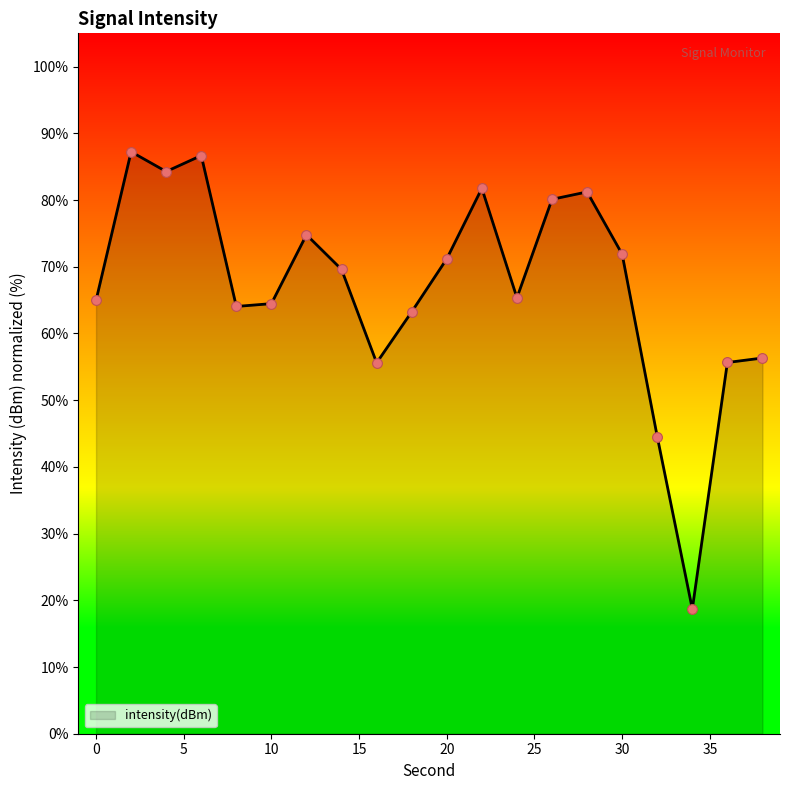

What is the smallest value displayed?

18.7